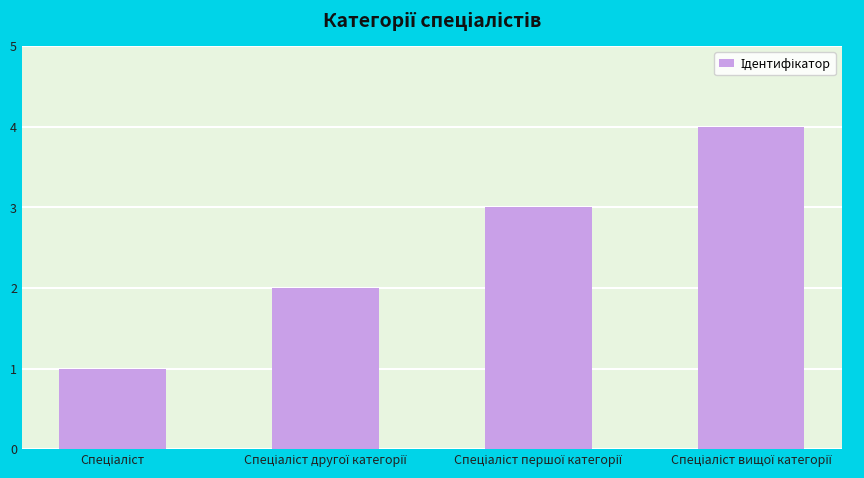

What is the greatest value displayed?

4